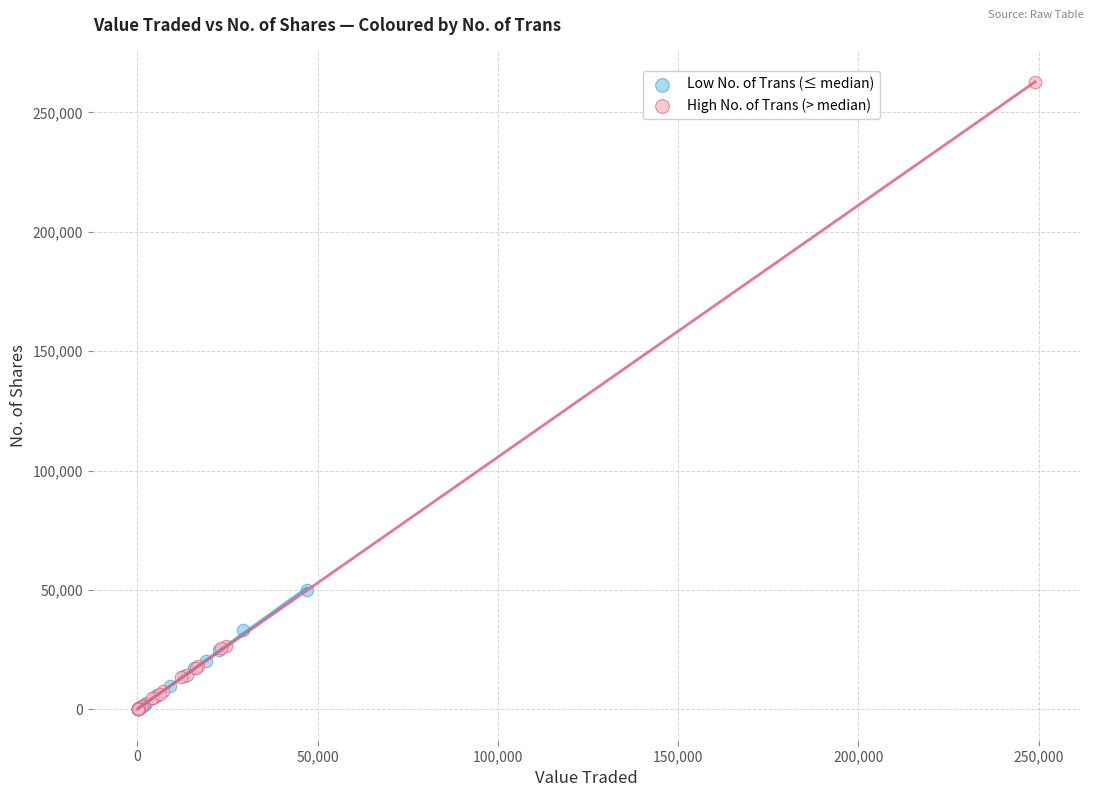

Which series contains the highest Y value?

High No. of Trans (> median)